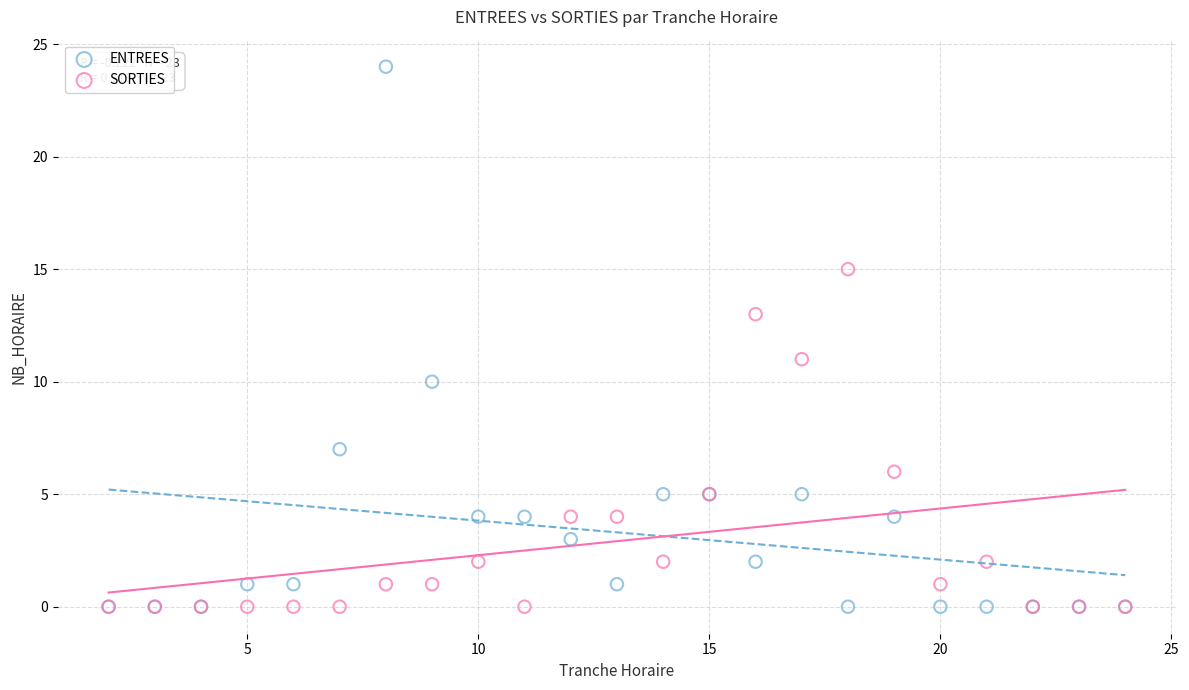

What are all the series names shown in the legend?

ENTREES, SORTIES